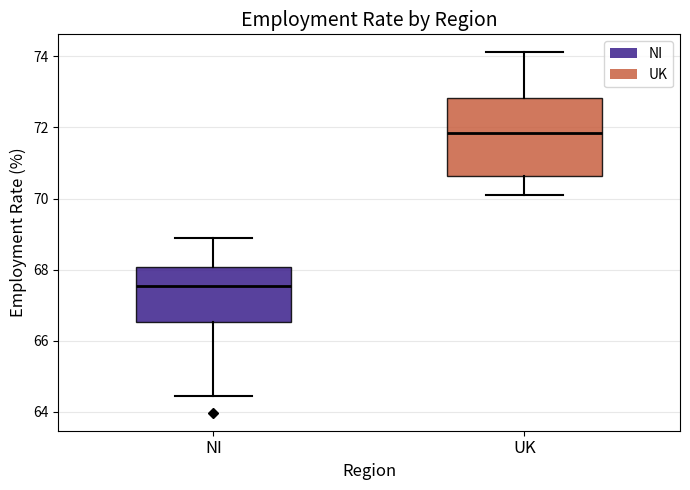

Reading left to right, transcribe this box plot: for each box, give where its median line is, the range the box spans, and where its two whiskers end, as read against the y-axis. The values are not printed on the chart, so give them approximately, as read against the axis.

NI: median 67.6, box 66.6 to 68.0, whiskers 64.4 to 68.8
UK: median 71.8, box 70.6 to 72.8, whiskers 70.2 to 74.2